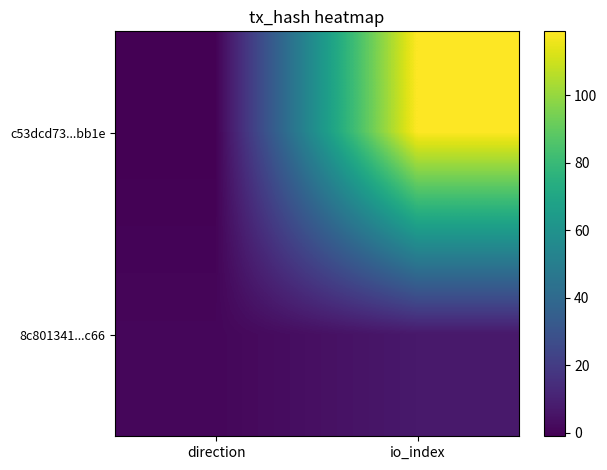

Reading left to right, transcribe all the data shown in this chart.

c53dcd73...bb1e: direction=-1	io_index=119
8c801341...c66: direction=1	io_index=7